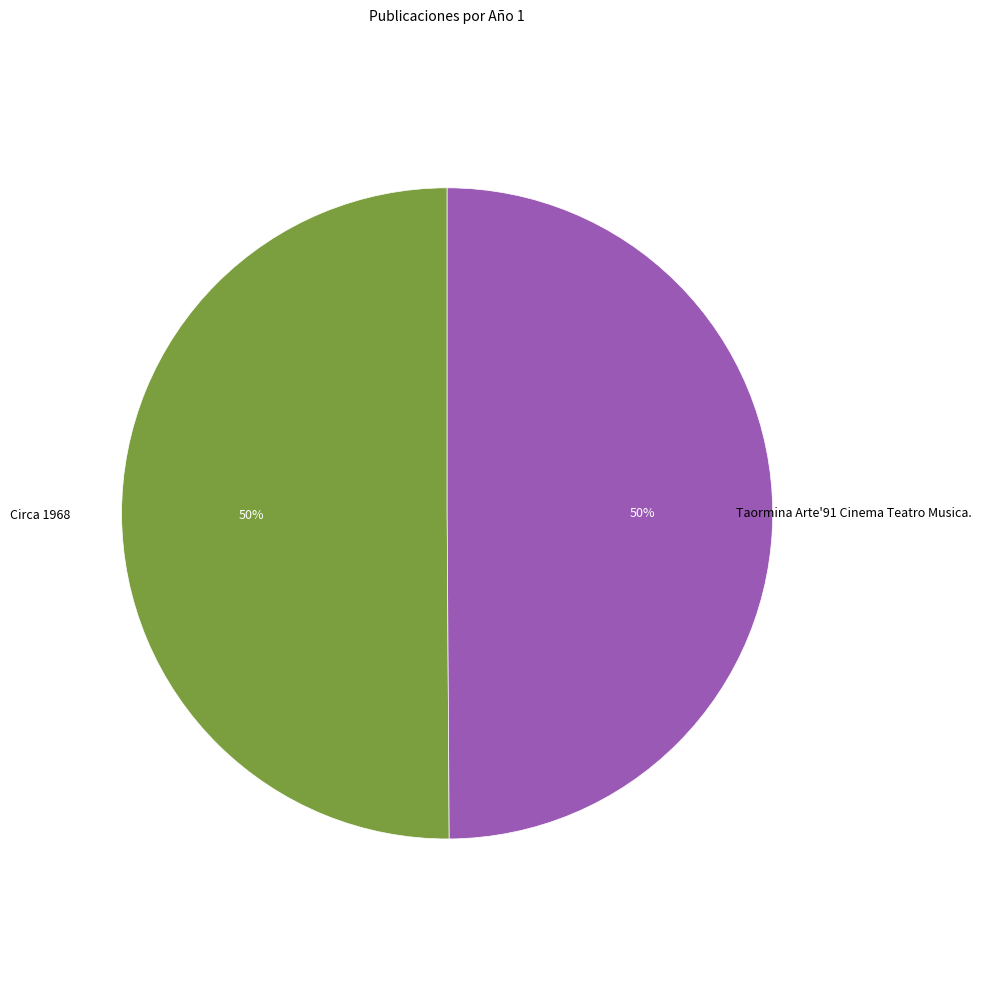

To the nearest percent, what is the average slice percentage?

50%